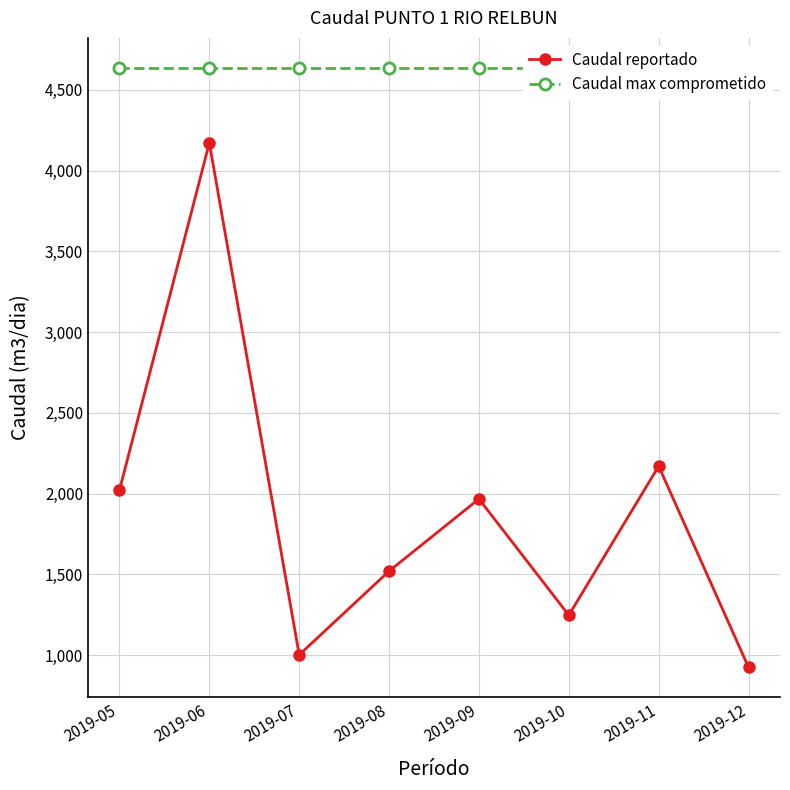

Is it true that Caudal max comprometido equals 1549.8 at 2019-08?

False